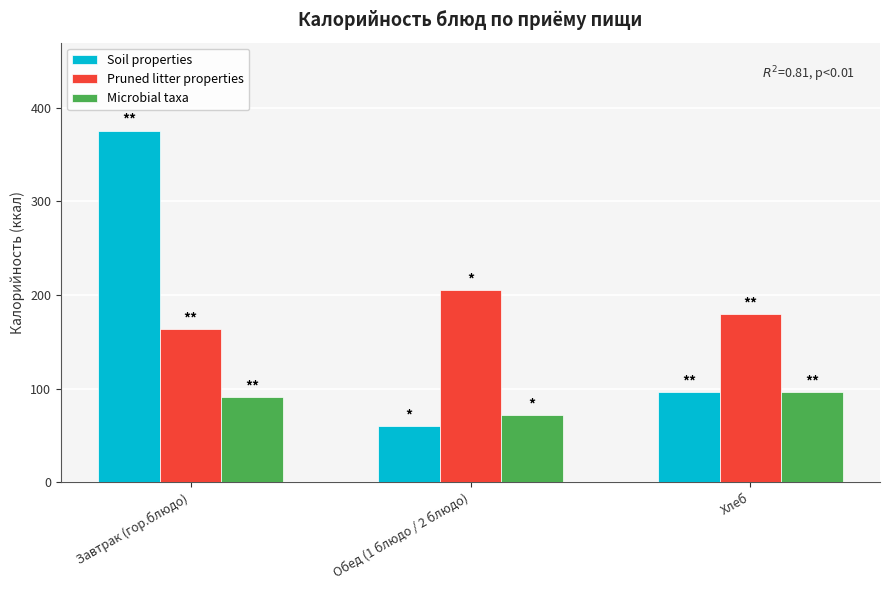

What position from the left is Обед (1 блюдо / 2 блюдо)?

2